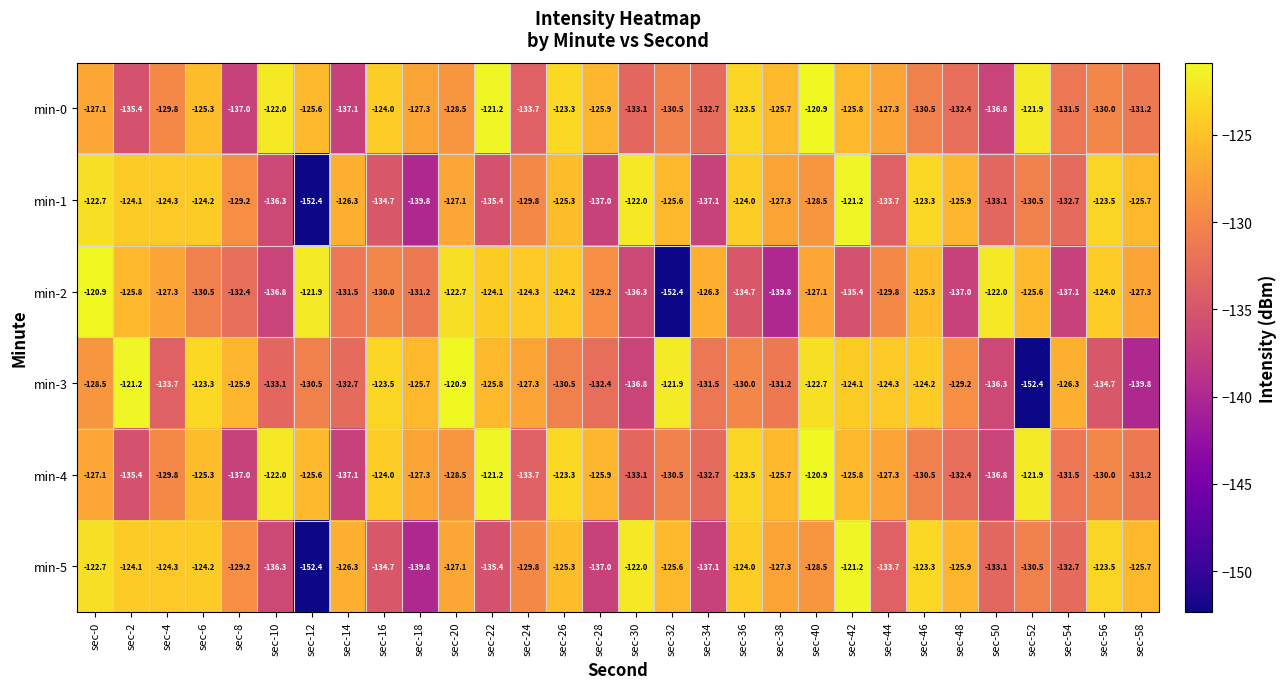

What is the spread (max minus min) of values at sec-26?

7.2